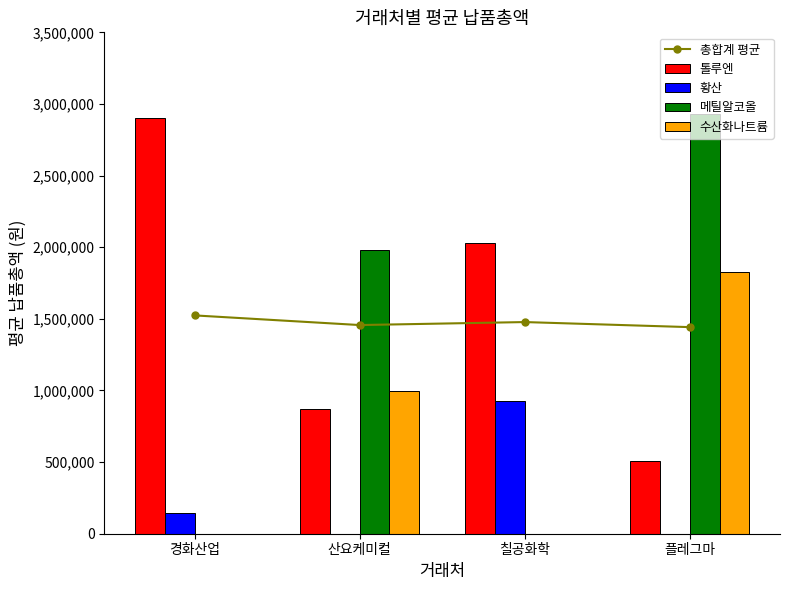

At which label does 황산 reach its peak?

칠공화학